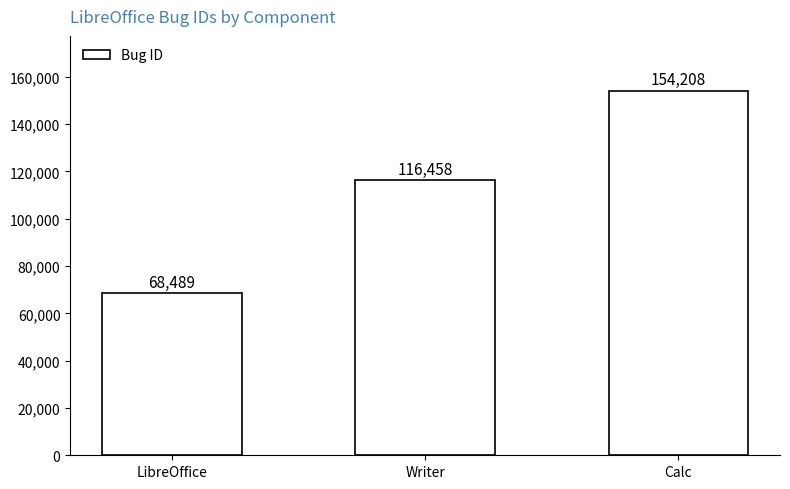

Approximately how many times larger is the value at Calc compared to LibreOffice?

2.3